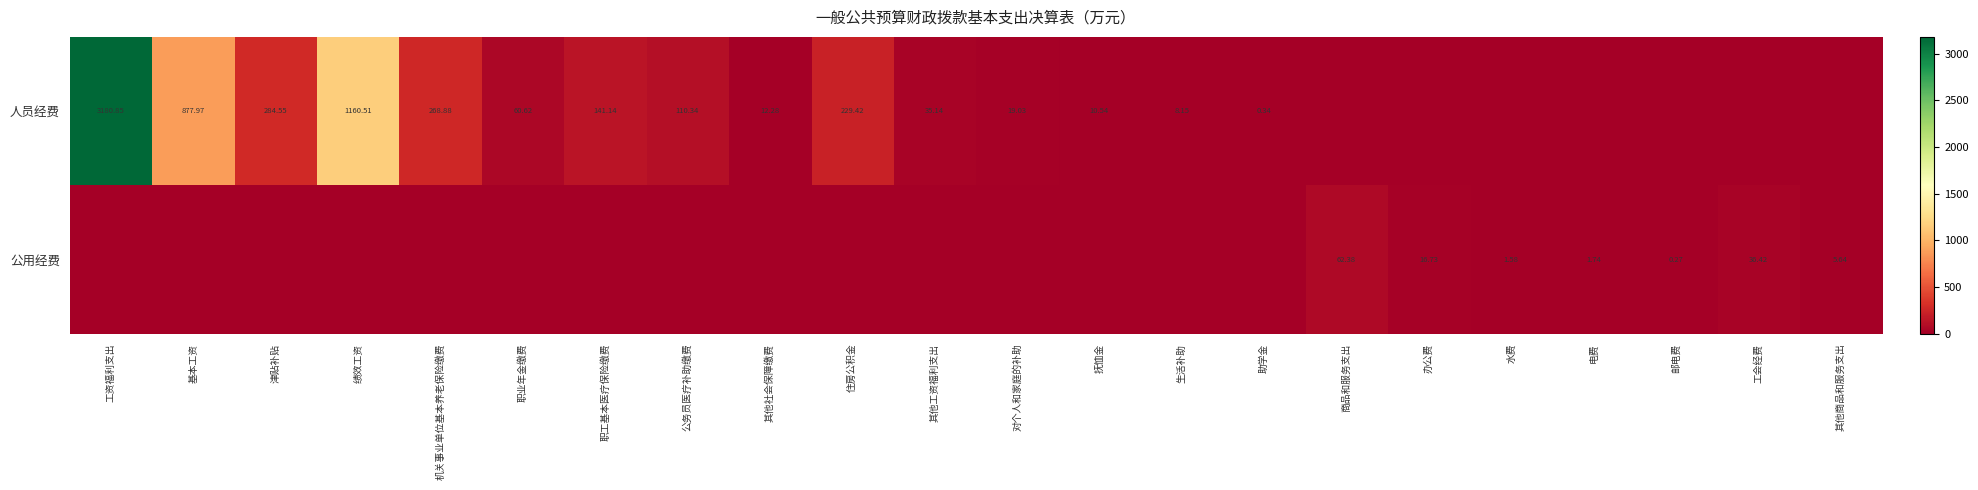

What is the sum of all 公用经费 values?

124.8